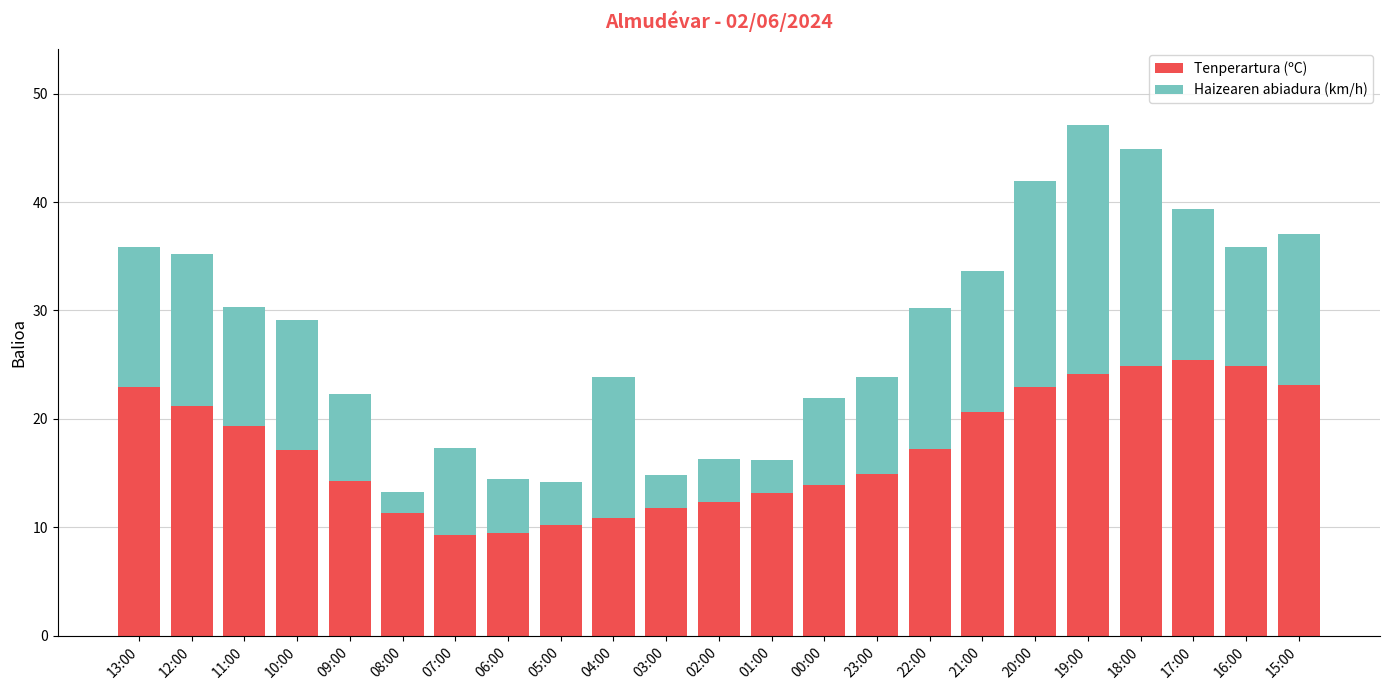

The Tenperartura (ºC) series shows 19.3 at 11:00. True or false?

True